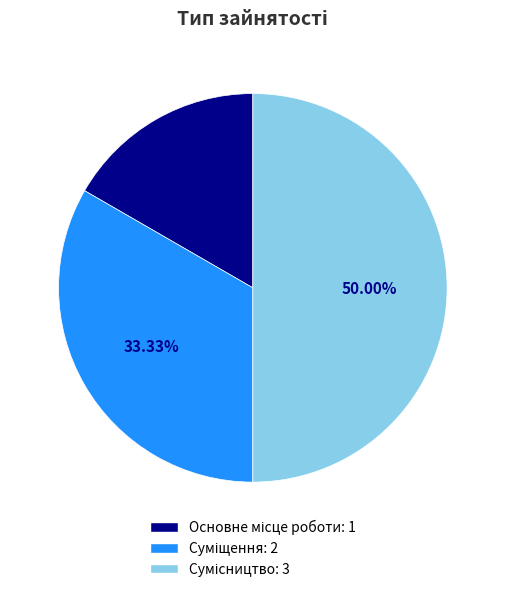

Which category has the smallest portion of the pie?

Основне місце роботи